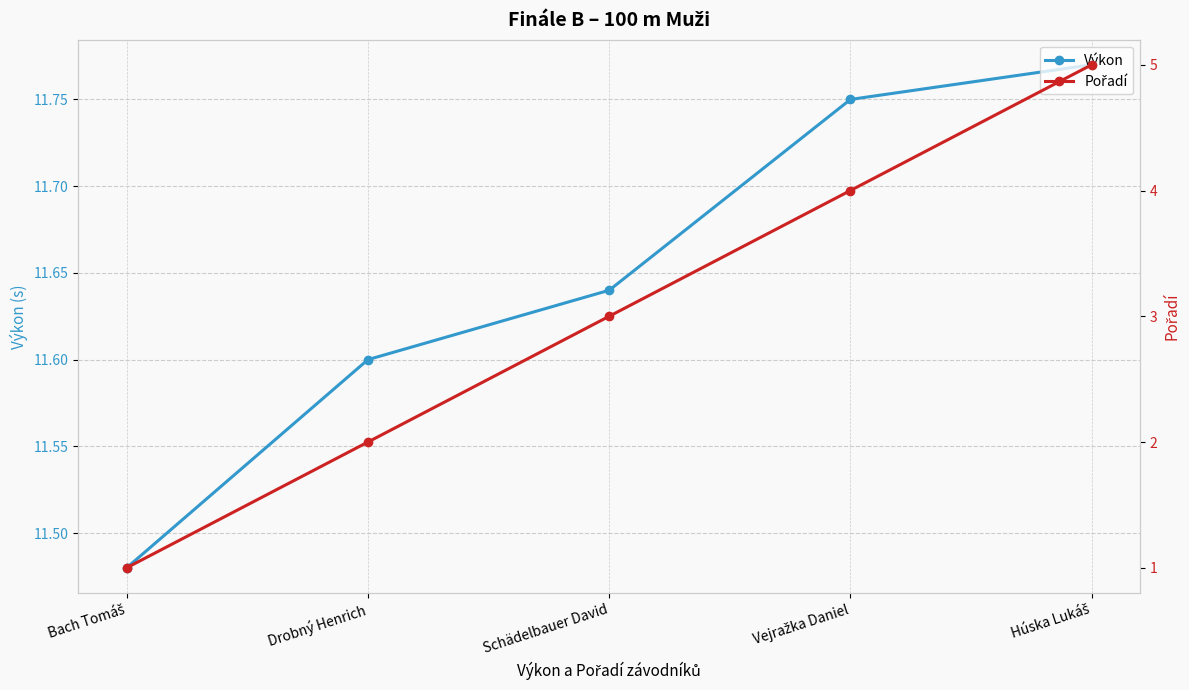

Which label corresponds to the largest value in the chart?

Húska Lukáš